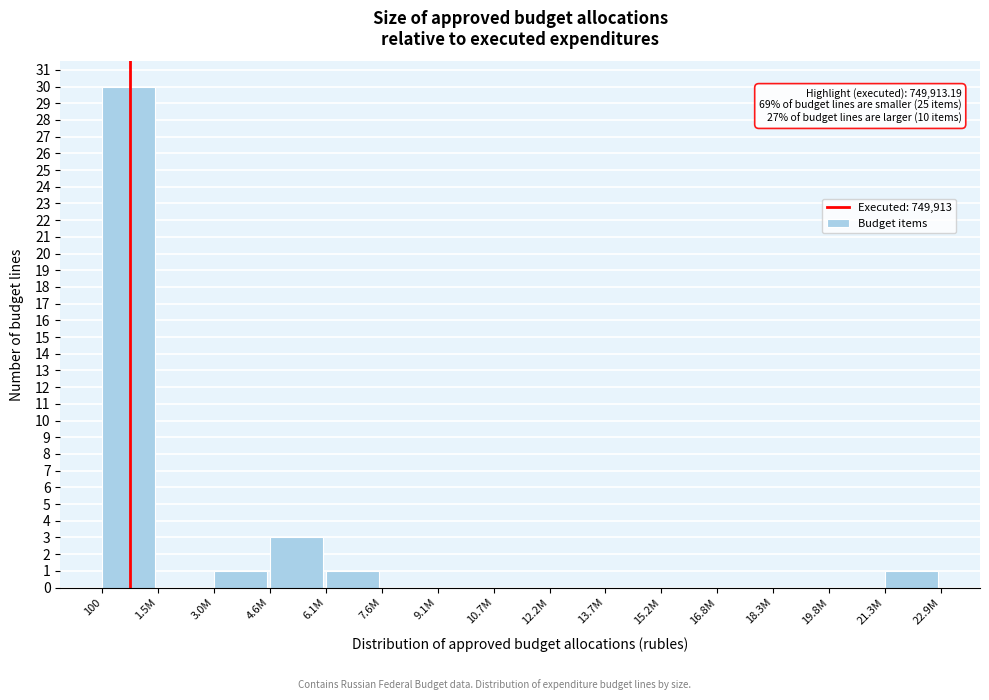

Reading left to right, transcribe all the data shown in this chart.

100=30	1.5M=0	3.0M=1	4.6M=3	6.1M=1	7.6M=0	9.1M=0	10.7M=0	12.2M=0	13.7M=0	15.2M=0	16.8M=0	18.3M=0	19.8M=0	21.3M=1